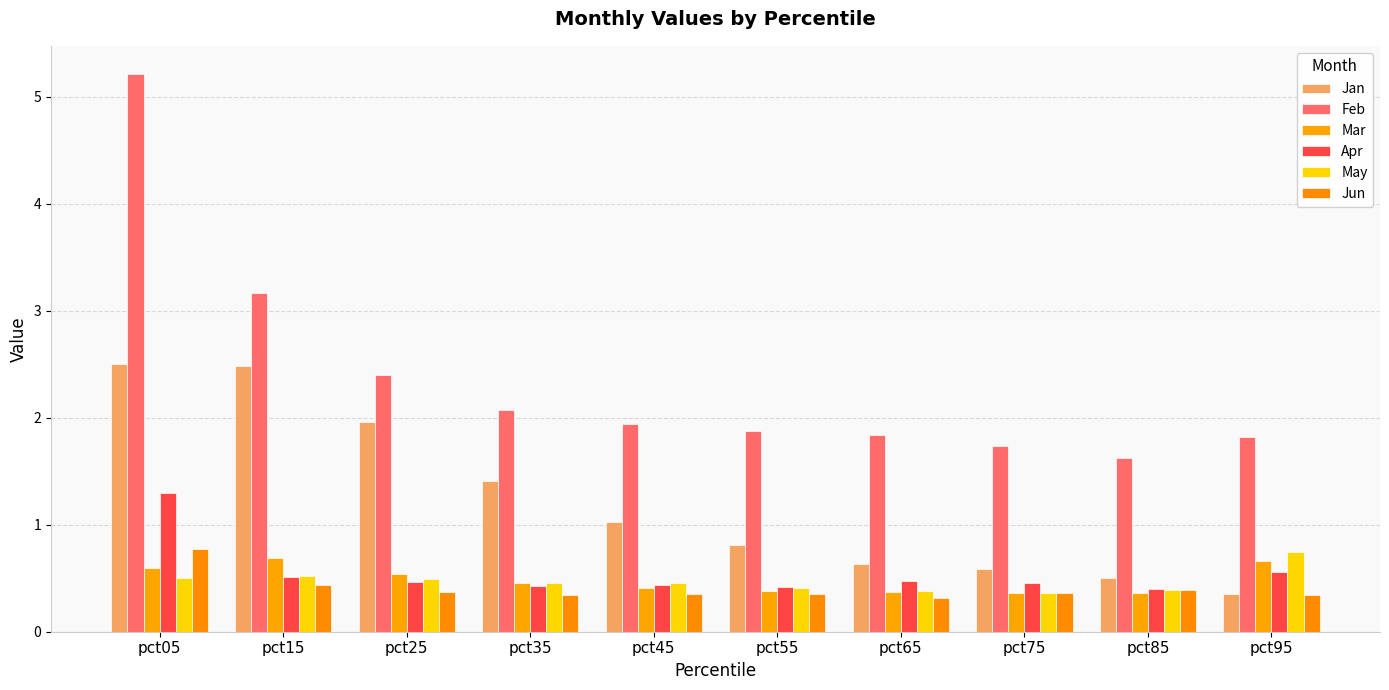

Reading left to right, transcribe all the data shown in this chart.

Jan: 2.5	2.5	2.0	1.4	1.0	0.8	0.6	0.6	0.5	0.4
Feb: 5.2	3.2	2.4	2.1	1.9	1.9	1.8	1.7	1.6	1.8
Mar: 0.6	0.7	0.5	0.5	0.4	0.4	0.4	0.4	0.4	0.7
Apr: 1.3	0.5	0.5	0.4	0.4	0.4	0.5	0.5	0.4	0.6
May: 0.5	0.5	0.5	0.5	0.5	0.4	0.4	0.4	0.4	0.7
Jun: 0.8	0.4	0.4	0.3	0.4	0.4	0.3	0.4	0.4	0.3